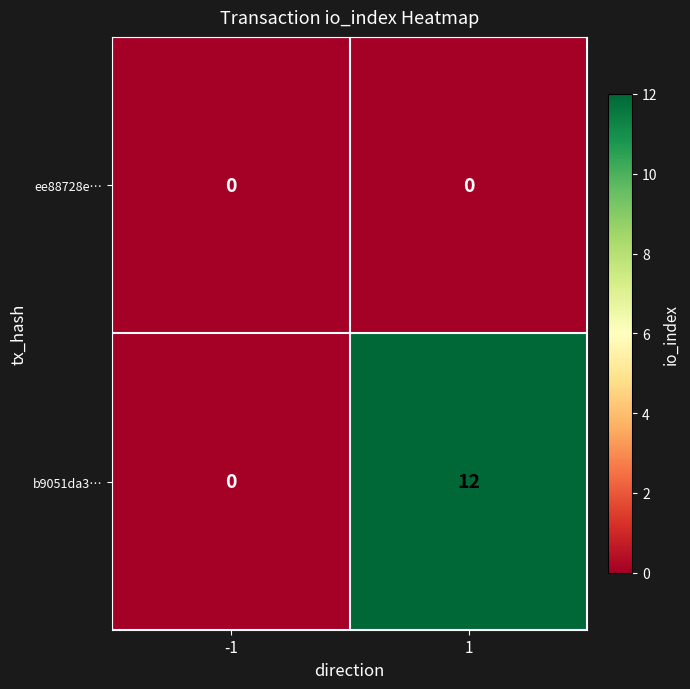

The b9051da3… series shows 16 at 1. True or false?

False